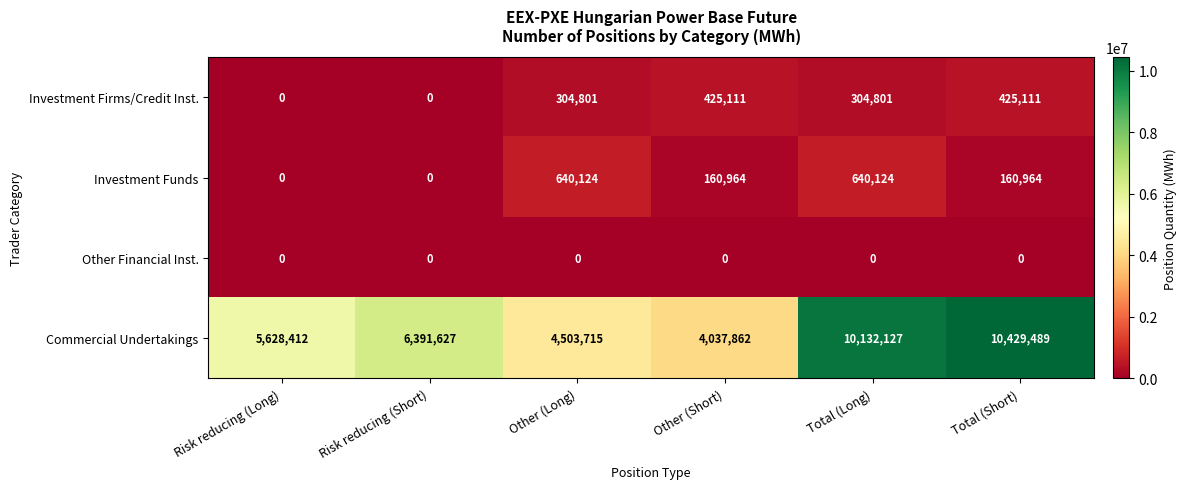

True or false: Commercial Undertakings has a value of 18135818 at Total (Short).

False